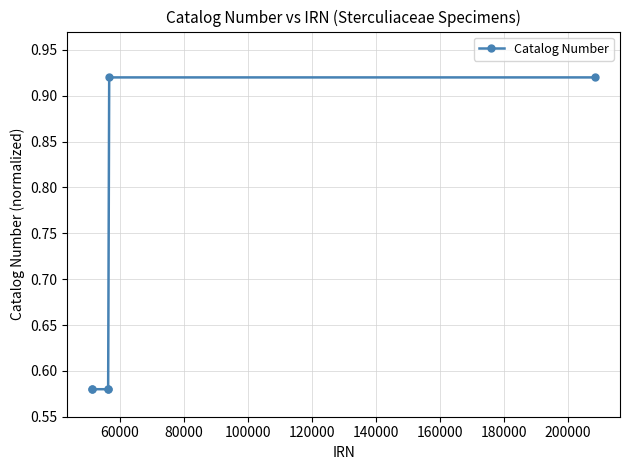

What is the average value?

0.7